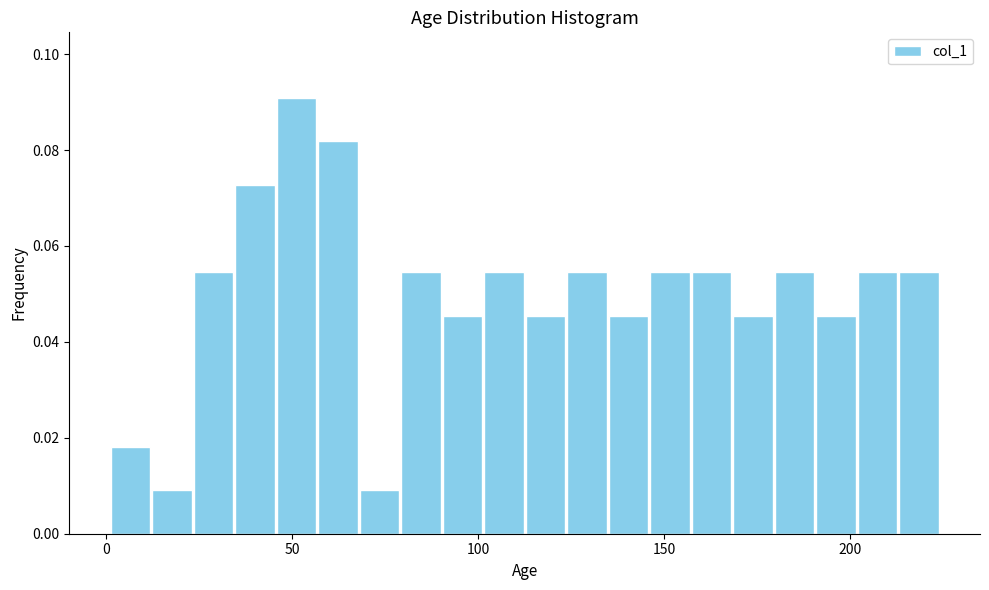

Read against the x-axis, roughly where is the centre of the tallest bar?

50